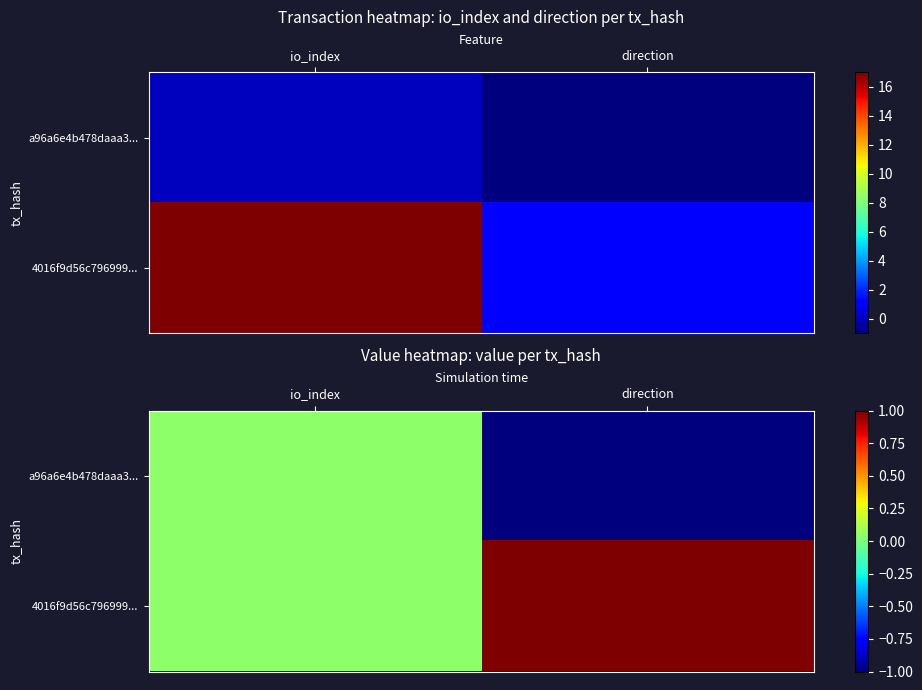

Which category has the highest value in the a96a6e4b478daaa3... series?

io_index